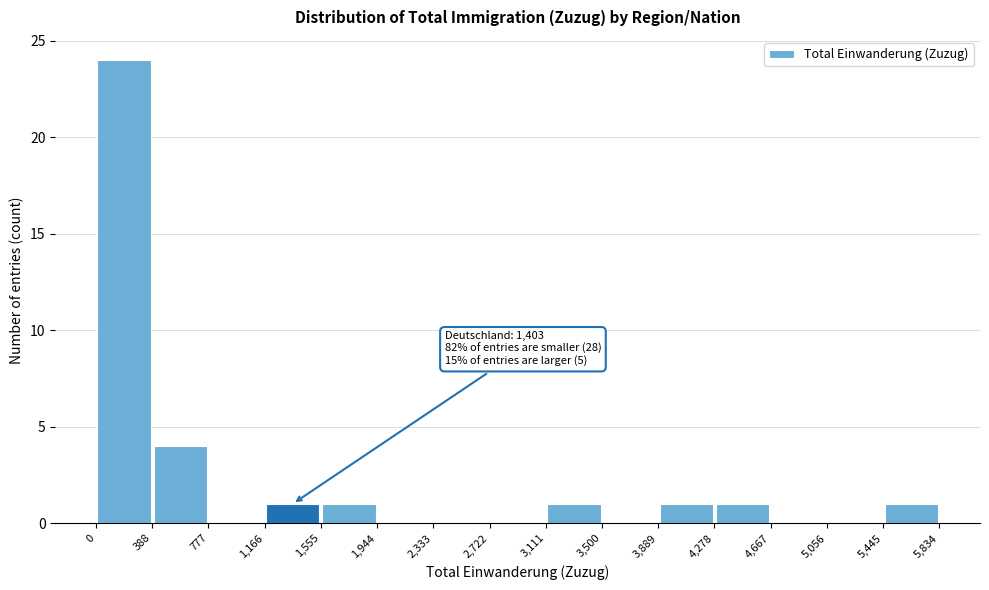

Which range on the x-axis has the tallest bar?

0 to 388